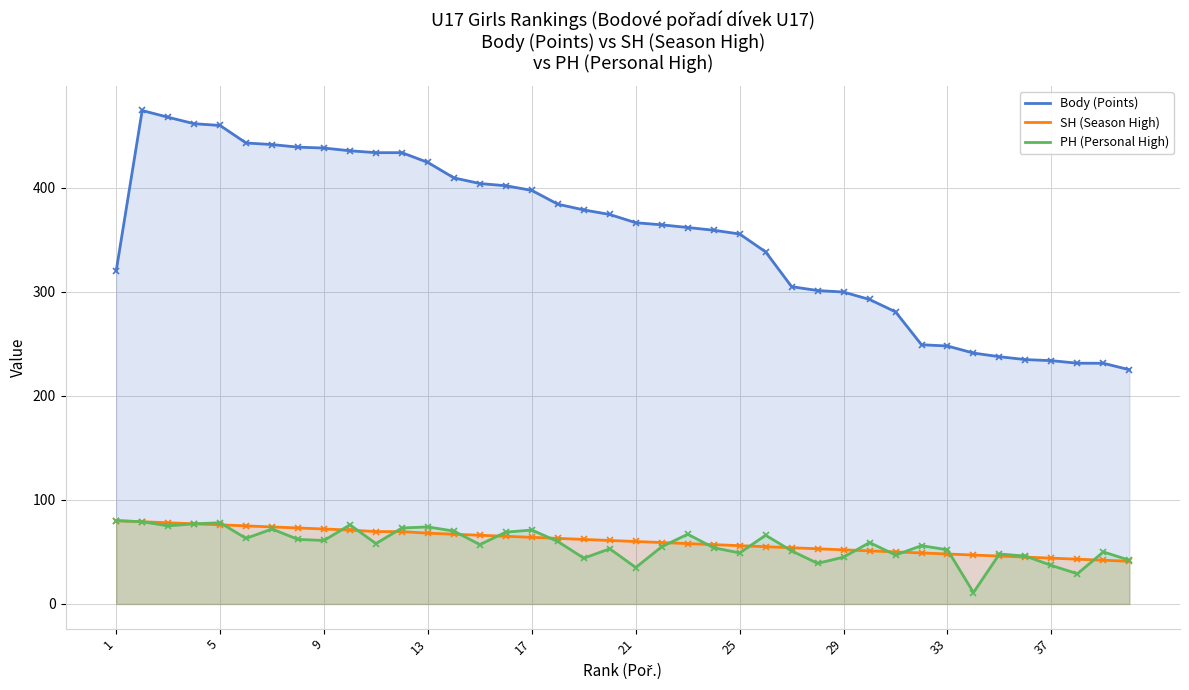

What is the greatest value displayed?

474.0